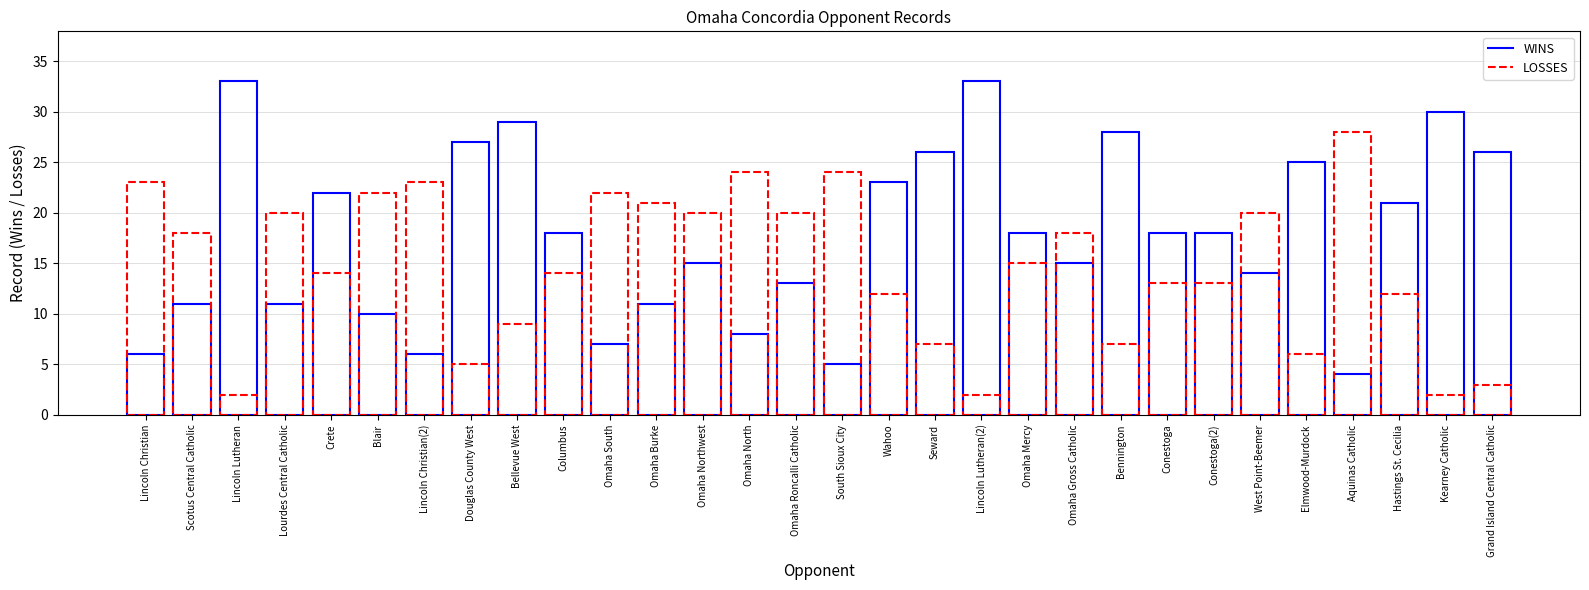

Rank the categories by LOSSES value from lowest to highest.

Lincoln Lutheran, Lincoln Lutheran(2), Kearney Catholic, Grand Island Central Catholic, Douglas County West, Elmwood-Murdock, Seward, Bennington, Bellevue West, Wahoo, Hastings St. Cecilia, Conestoga, Conestoga(2), Crete, Columbus, Omaha Mercy, Scotus Central Catholic, Omaha Gross Catholic, Lourdes Central Catholic, Omaha Northwest, Omaha Roncalli Catholic, West Point-Beemer, Omaha Burke, Blair, Omaha South, Lincoln Christian, Lincoln Christian(2), Omaha North, South Sioux City, Aquinas Catholic